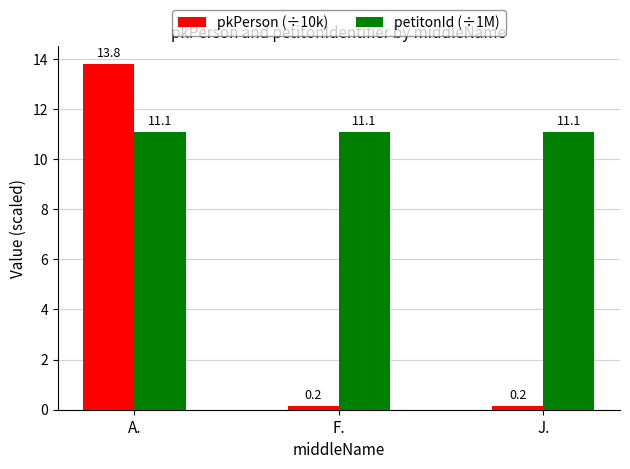

What is the total value across all series at F.?

11.2